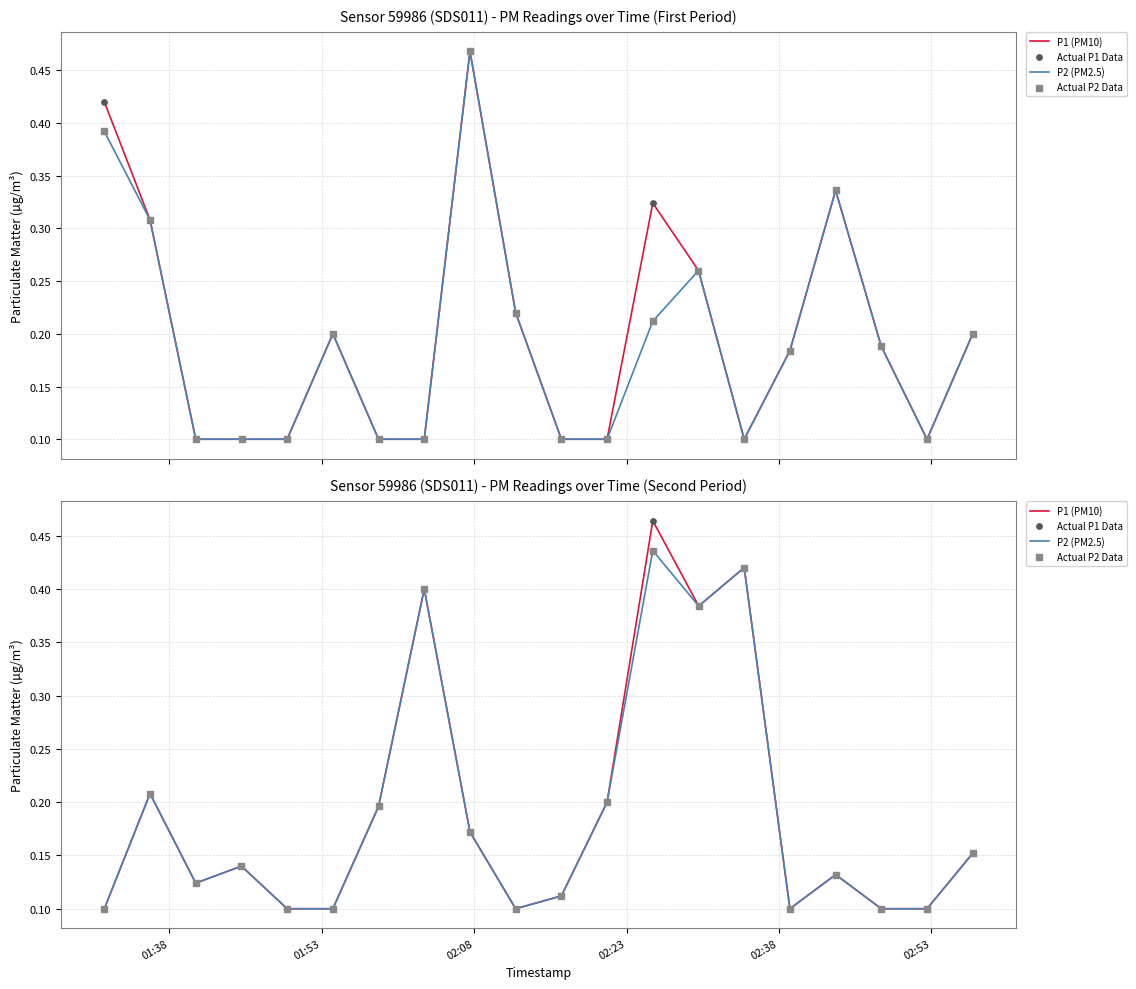

What are all the series names shown in the legend?

P1 (PM10), P2 (PM2.5), Actual P1 Data, Actual P2 Data